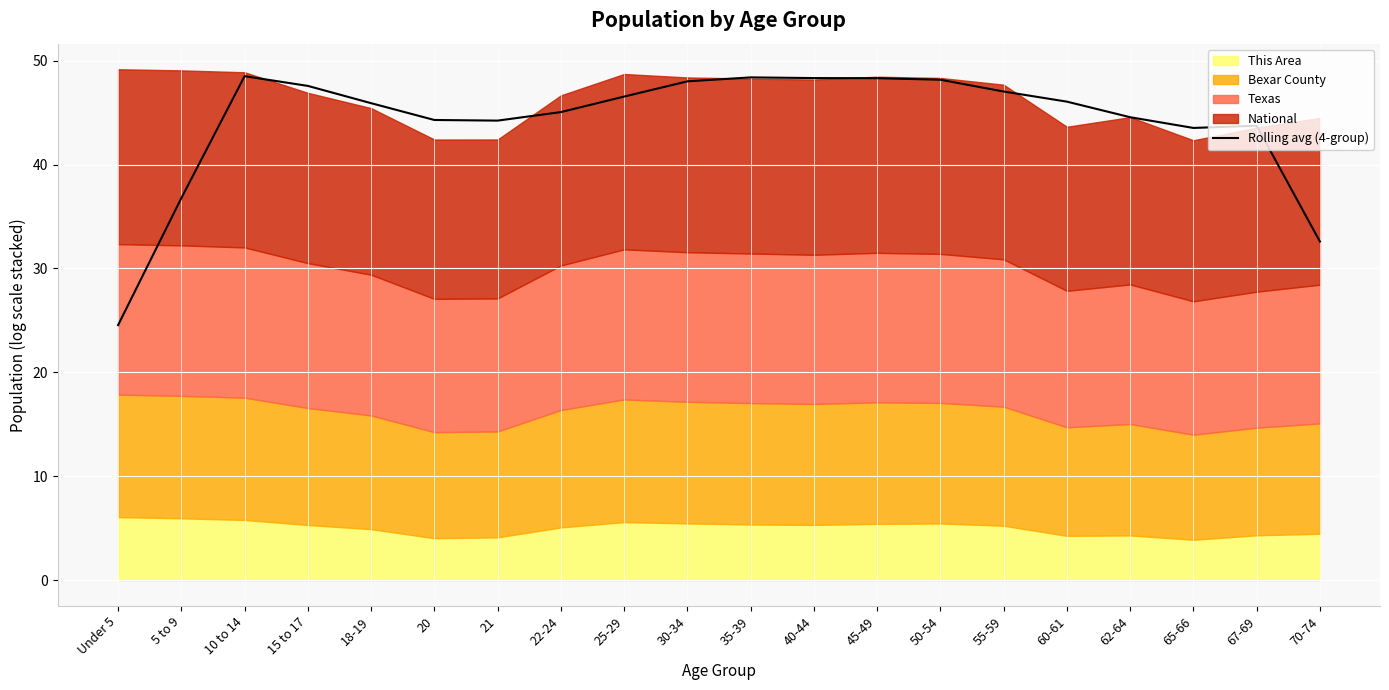

What is the minimum value shown in the chart?

24.6